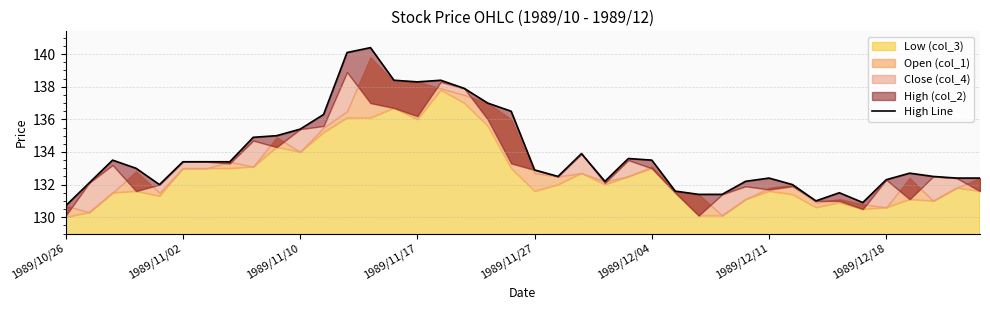

What is the difference between the maximum and minimum values?

9.7